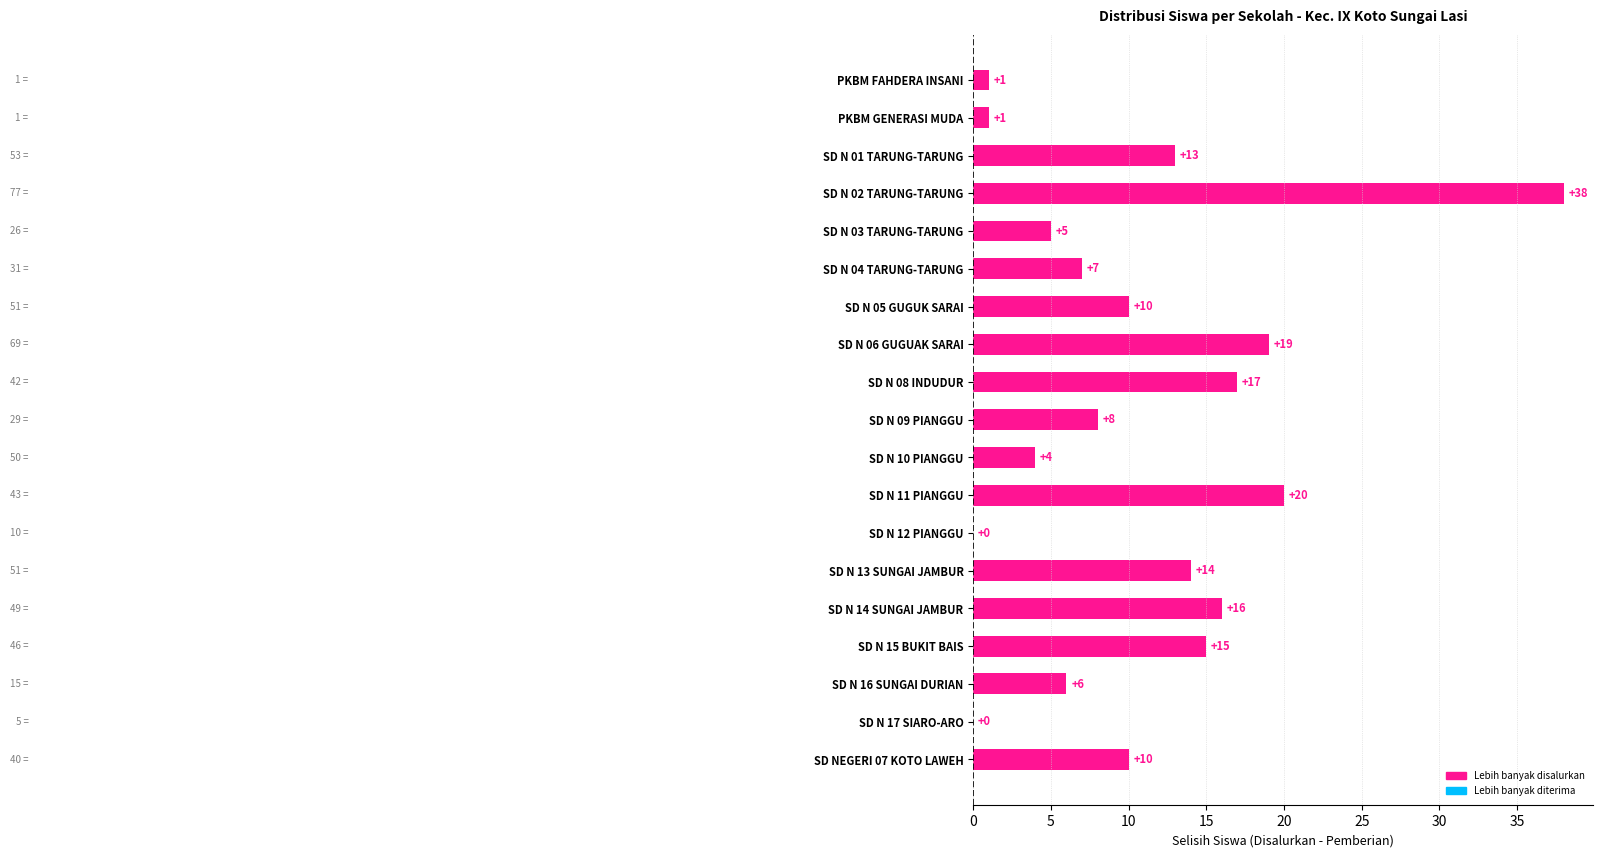

Where is the data nearest to the value 19?

SD N 06 GUGUAK SARAI